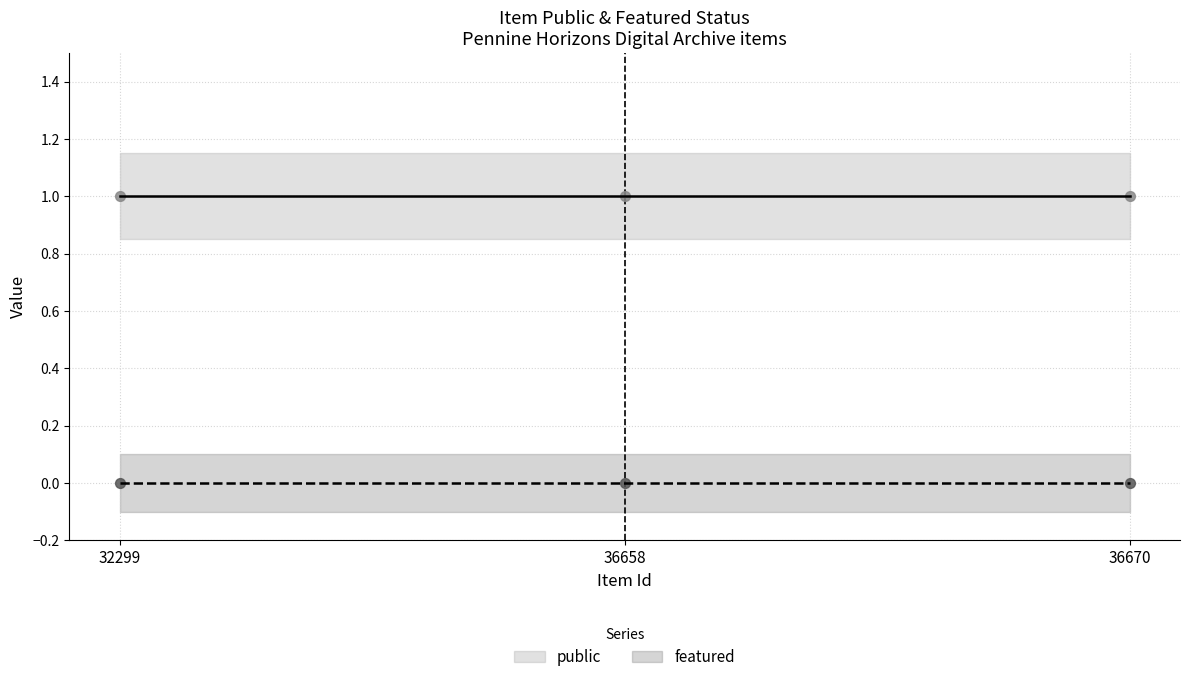

What is the total value across all series at 36670?

1